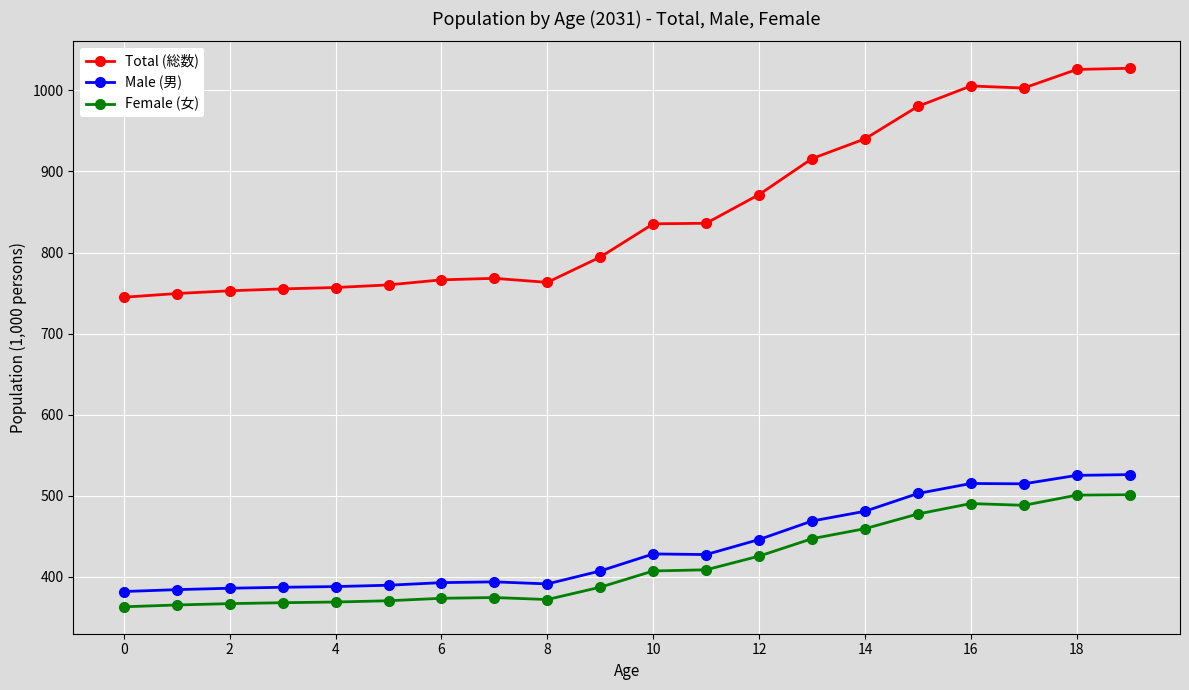

True or false: Female (女) and Total (総数) cross at least once.

False